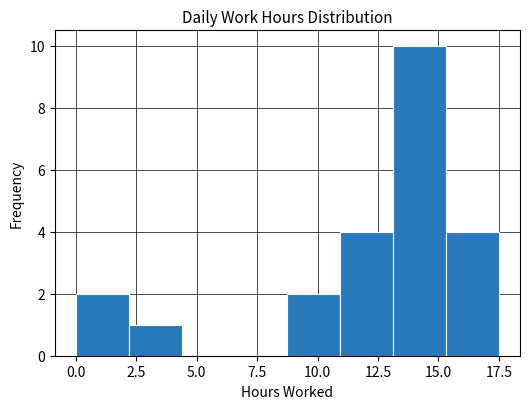

Reading left to right, transcribe this chart: for each bar, give the range it covers on the x-axis and its height. Neither the bar edges nor the heights are printed on the chart, so give them approximately, as read against the axes.

0.0 to 2.0: 2
2.0 to 4.5: 1
4.5 to 6.5: 0
6.5 to 9.0: 0
9.0 to 11.0: 2
11.0 to 13.0: 4
13.0 to 15.5: 10
15.5 to 17.5: 4